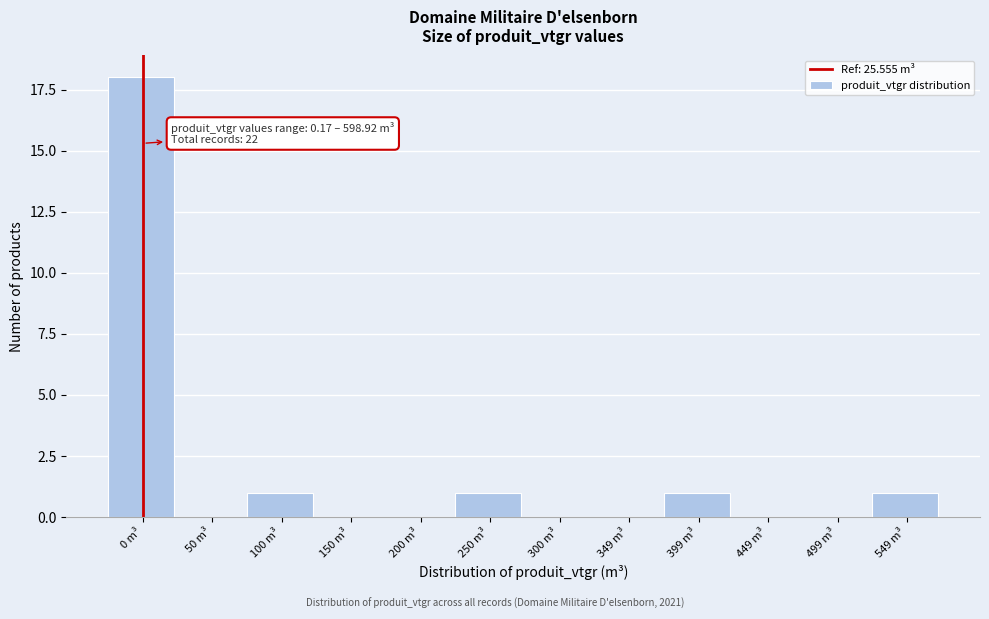

Reading left to right, list all the values displayed in this chart.

0 m³=18	50 m³=0	100 m³=1	150 m³=0	200 m³=0	250 m³=1	300 m³=0	349 m³=0	399 m³=1	449 m³=0	499 m³=0	549 m³=1